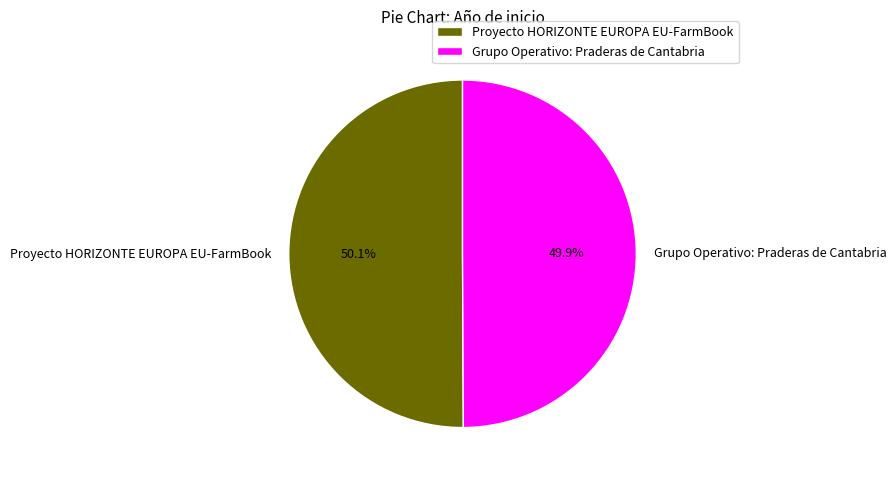

Approximately how many times larger is the value at Proyecto HORIZONTE EUROPA EU-FarmBook compared to Grupo Operativo: Praderas de Cantabria?

1.0